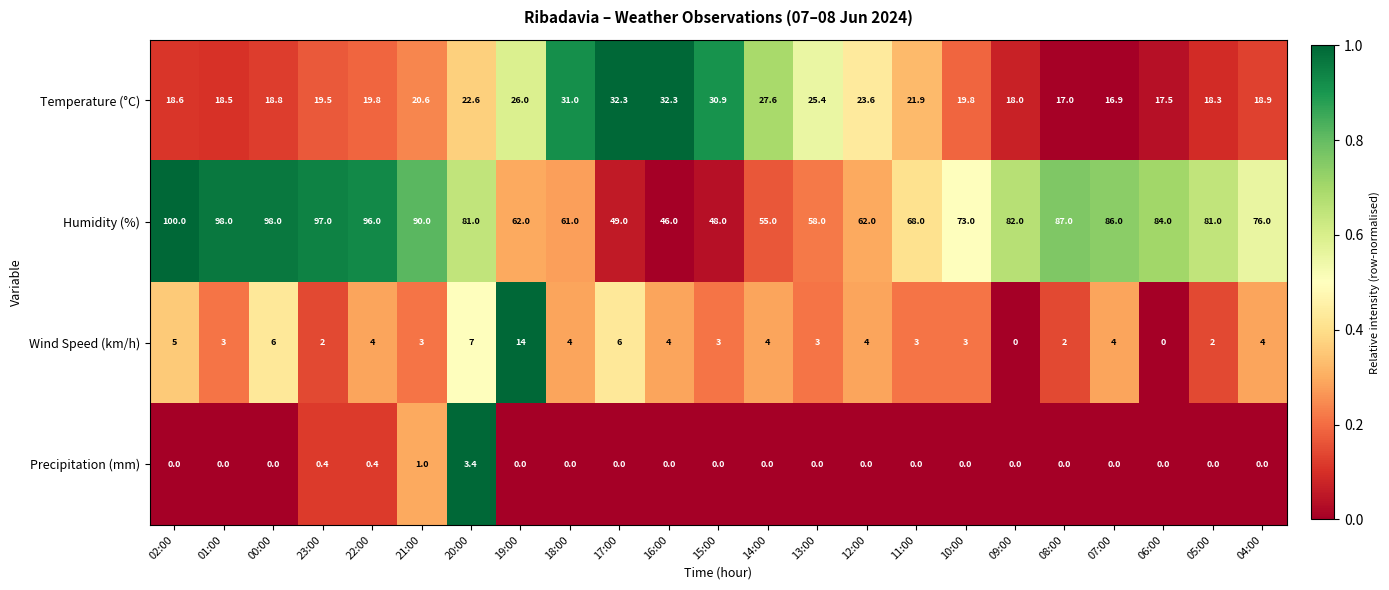

True or false: Humidity (%) has a value of 63.6 at 15:00.

False